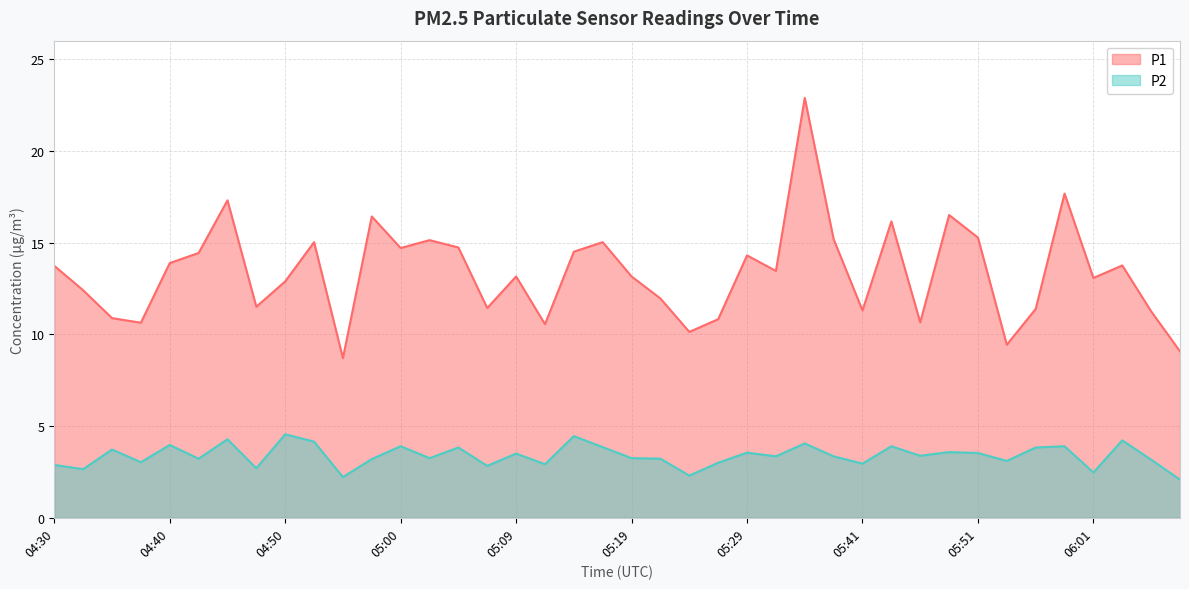

Reading left to right, extract all data points from this chart.

P1: 04:30=13.7	04:33=12.4	04:35=10.9	04:38=10.6	04:40=13.9	04:43=14.4	04:45=17.3	04:47=11.5	04:50=12.9	04:52=15.0	04:55=8.7	04:57=16.4	05:00=14.7	05:02=15.1	05:04=14.7	05:07=11.4	05:09=13.2	05:12=10.6	05:14=14.5	05:17=15.0	05:19=13.2	05:21=11.9	05:24=10.1	05:26=10.8	05:29=14.3	05:34=13.4	05:36=22.9	05:39=15.2	05:41=11.3	05:44=16.1	05:46=10.7	05:48=16.5	05:51=15.3	05:53=9.4	05:56=11.4	05:58=17.7	06:01=13.1	06:03=13.8	06:05=11.2	06:08=9.1
P2: 04:30=2.9	04:33=2.6	04:35=3.7	04:38=3.0	04:40=4.0	04:43=3.2	04:45=4.3	04:47=2.7	04:50=4.5	04:52=4.2	04:55=2.2	04:57=3.2	05:00=3.9	05:02=3.2	05:04=3.8	05:07=2.8	05:09=3.5	05:12=2.9	05:14=4.5	05:17=3.9	05:19=3.2	05:21=3.2	05:24=2.3	05:26=3.0	05:29=3.5	05:34=3.4	05:36=4.0	05:39=3.4	05:41=3.0	05:44=3.9	05:46=3.4	05:48=3.6	05:51=3.5	05:53=3.1	05:56=3.8	05:58=3.9	06:01=2.5	06:03=4.2	06:05=3.2	06:08=2.1